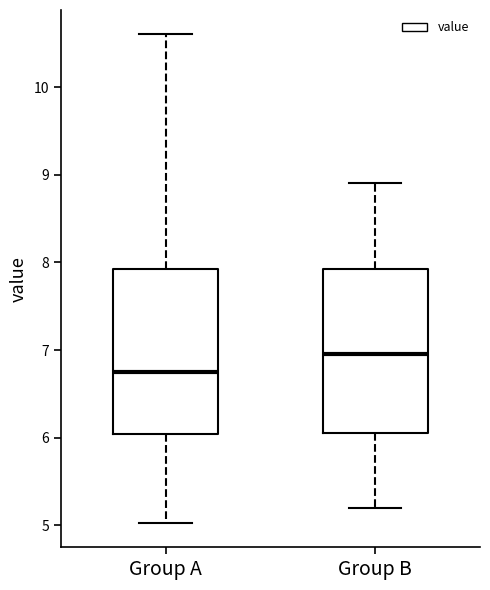

Reading left to right, transcribe this box plot: for each box, give where its median line is, the range the box spans, and where its two whiskers end, as read against the y-axis. The values are not printed on the chart, so give them approximately, as read against the axis.

Group A: median 6.8, box 6.0 to 7.9, whiskers 5.0 to 10.6
Group B: median 7.0, box 6.1 to 7.9, whiskers 5.2 to 8.9